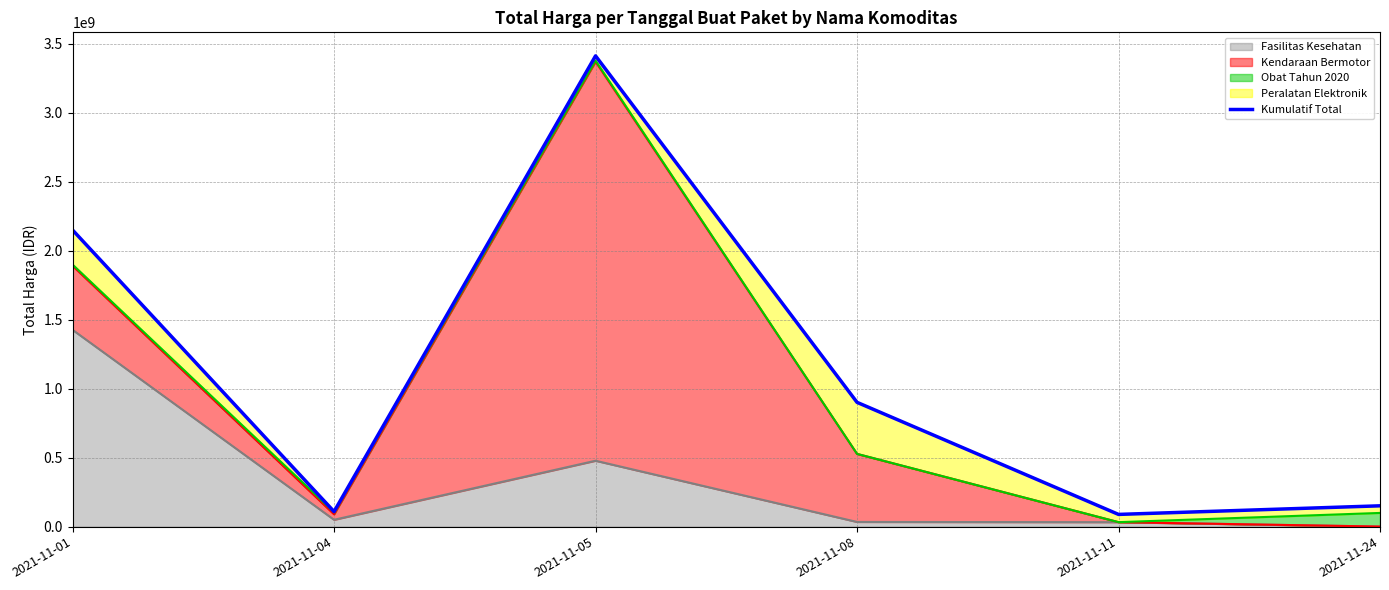

Where is the first local maximum?

2021-11-05